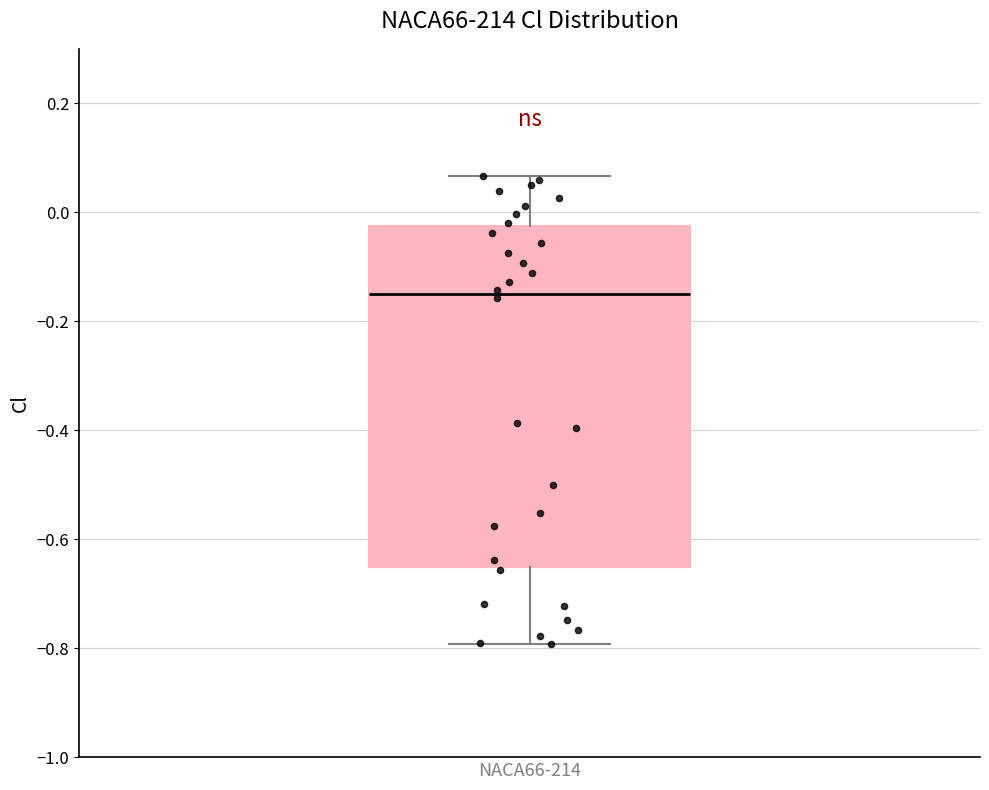

Read this box plot against the y-axis: the position of the median line, the range covered by the box, and the ends of both whiskers. The values are not printed on the chart, so give them approximately, as read against the axis.

median -0.16, box -0.66 to -0.02, whiskers -0.80 to 0.06